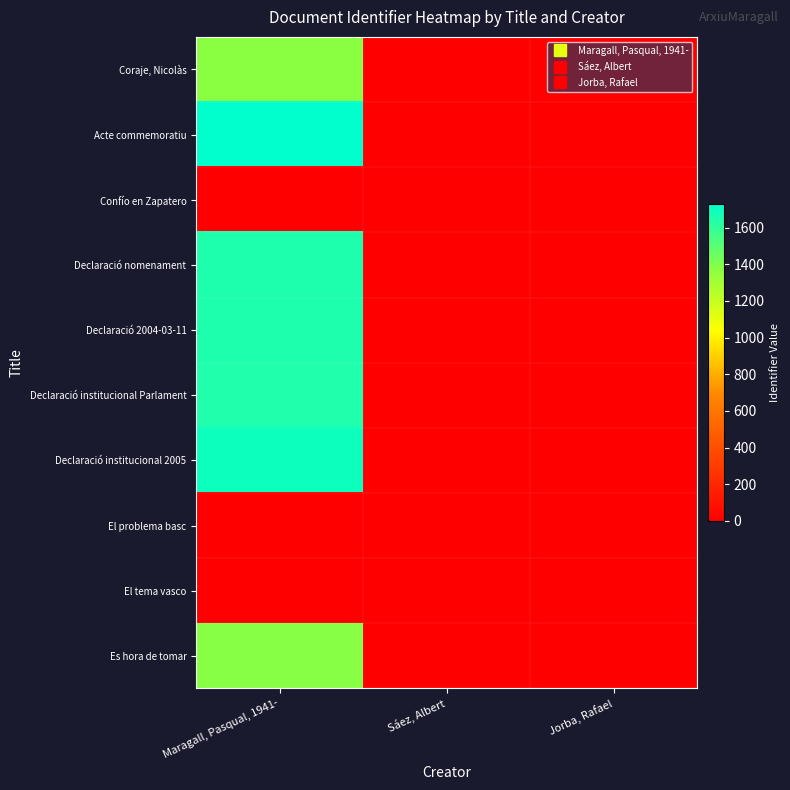

Which has a higher value, Jorba, Rafael or Maragall, Pasqual, 1941-?

Maragall, Pasqual, 1941-